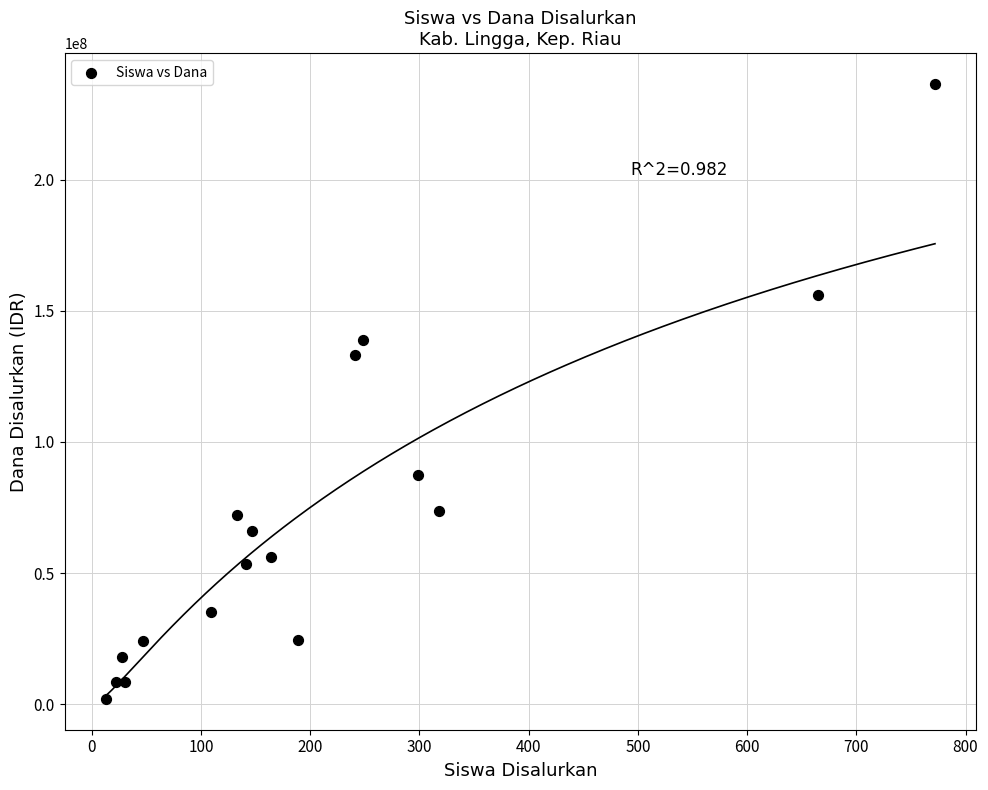

What Y value in the scatter plot is closest to 119237500?

133125000